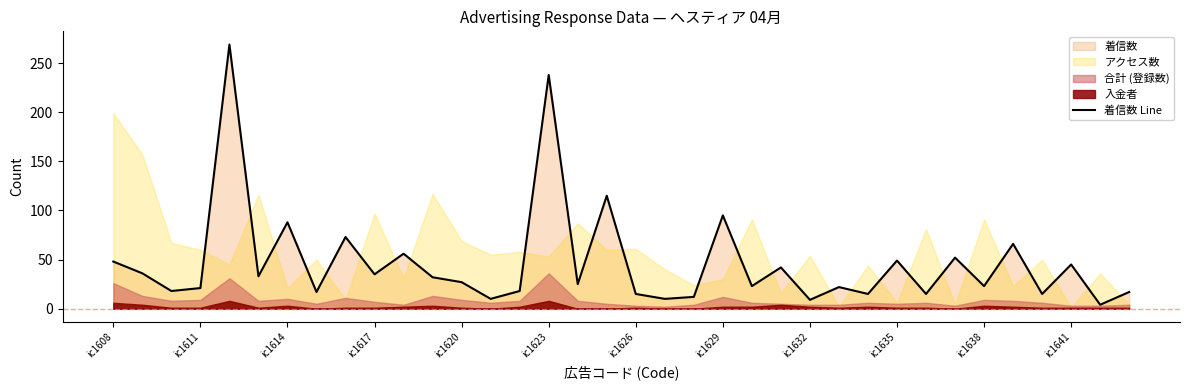

How many data points are less than 27?

18